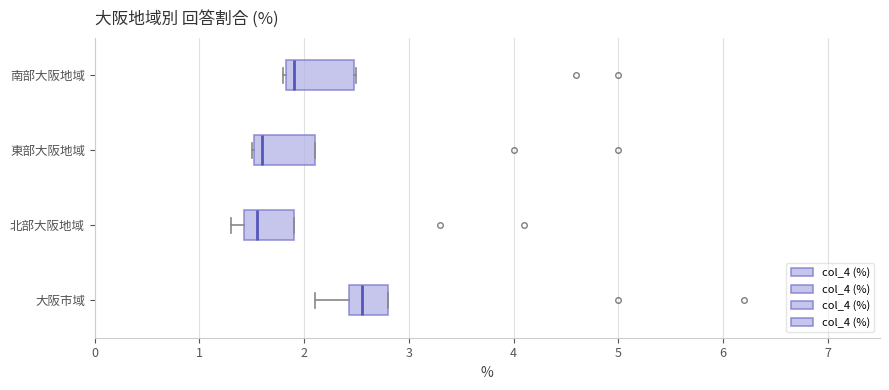

Reading bottom to top, read every box against the x-axis: the position of its median line, the range the box covers, and the ends of its whiskers. The values are not printed on the chart, so give them approximately, as read against the axis.

大阪市域: median 2.6, box 2.4 to 2.8, whiskers 2.1 to 2.8
北部大阪地域: median 1.6, box 1.4 to 1.9, whiskers 1.3 to 1.9
東部大阪地域: median 1.6, box 1.5 to 2.1, whiskers 1.5 to 2.1
南部大阪地域: median 1.9, box 1.8 to 2.5, whiskers 1.8 to 2.5